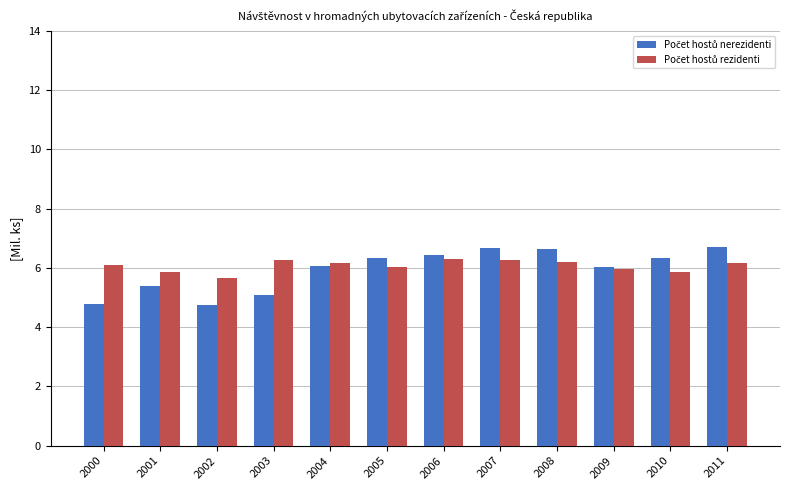

What is the smallest value displayed?

4.7